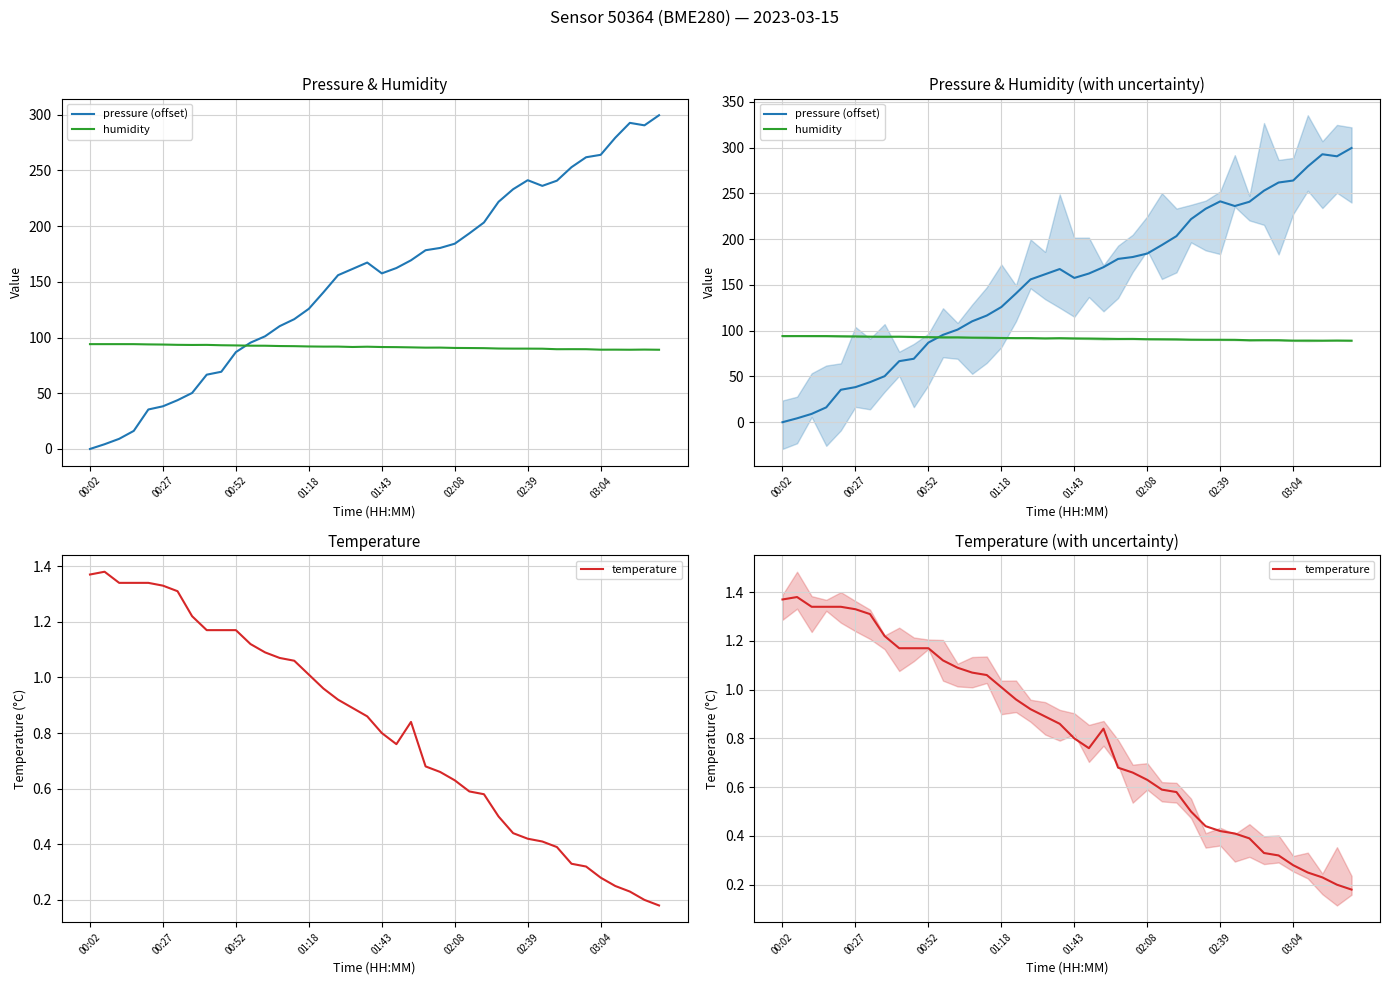

Where do pressure (offset) and humidity first cross each other?

10 and 11